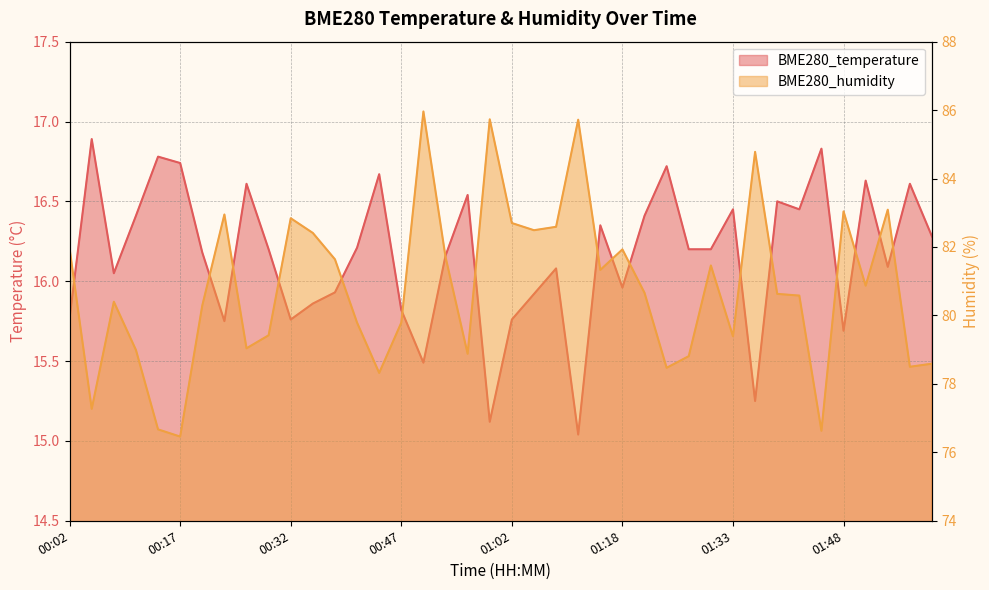

Where is the first local maximum for BME280_humidity?

00:08